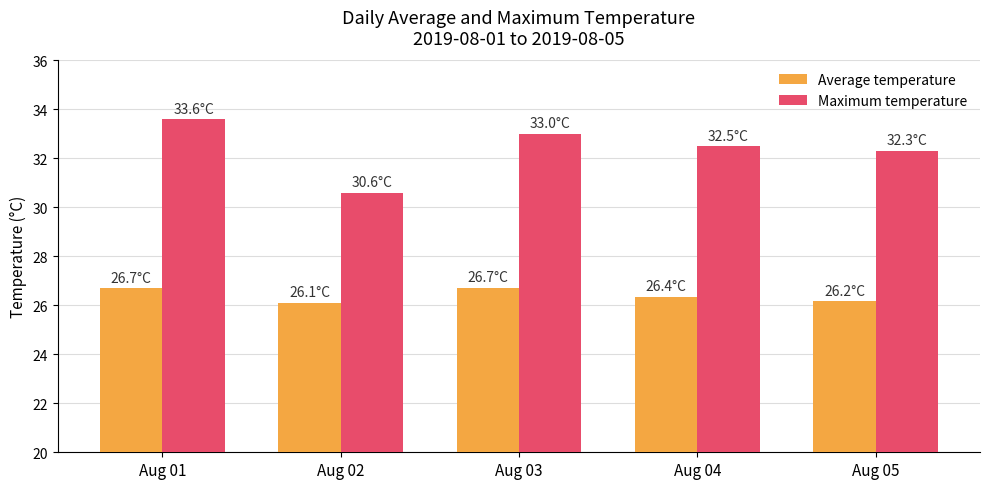

What is the difference between the maximum and minimum values in the Maximum temperature series?

3.0